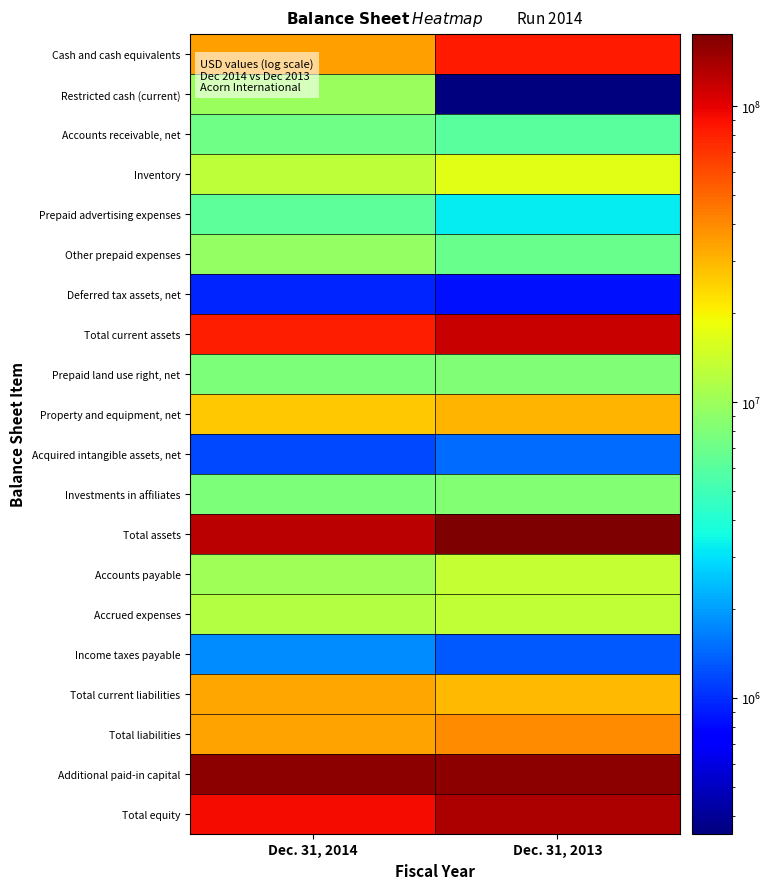

Rank the series by their maximum value, from highest to lowest.

Total assets, Additional paid-in capital, Total equity, Total current assets, Cash and cash equivalents, Total liabilities, Total current liabilities, Property and equipment, net, Inventory, Accounts payable, Accrued expenses, Restricted cash (current), Other prepaid expenses, Investments in affiliates, Prepaid land use right, net, Accounts receivable, net, Prepaid advertising expenses, Income taxes payable, Acquired intangible assets, net, Deferred tax assets, net